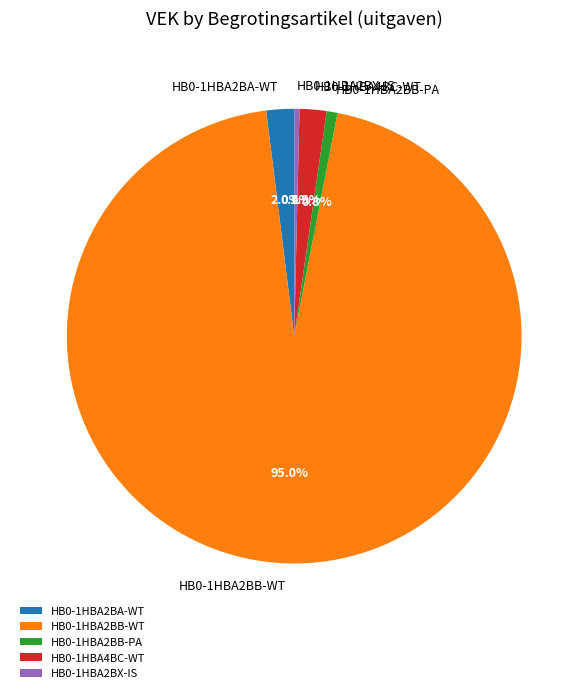

Which category has the biggest portion of the pie?

HB0-1HBA2BB-WT